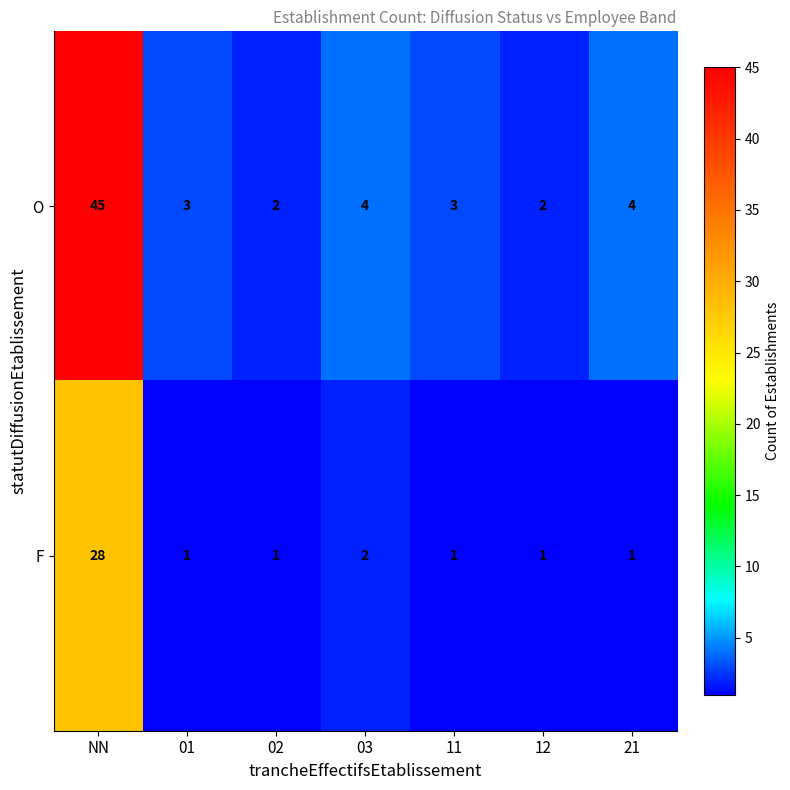

How many categories are shown in the chart?

7